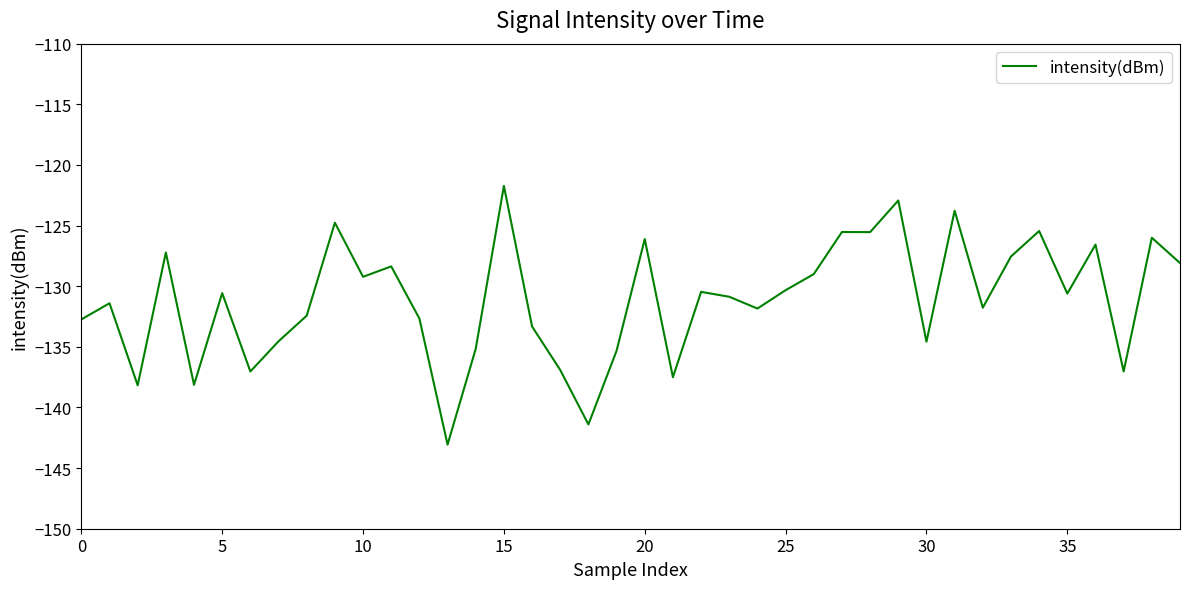

How many lines are shown in the chart?

1